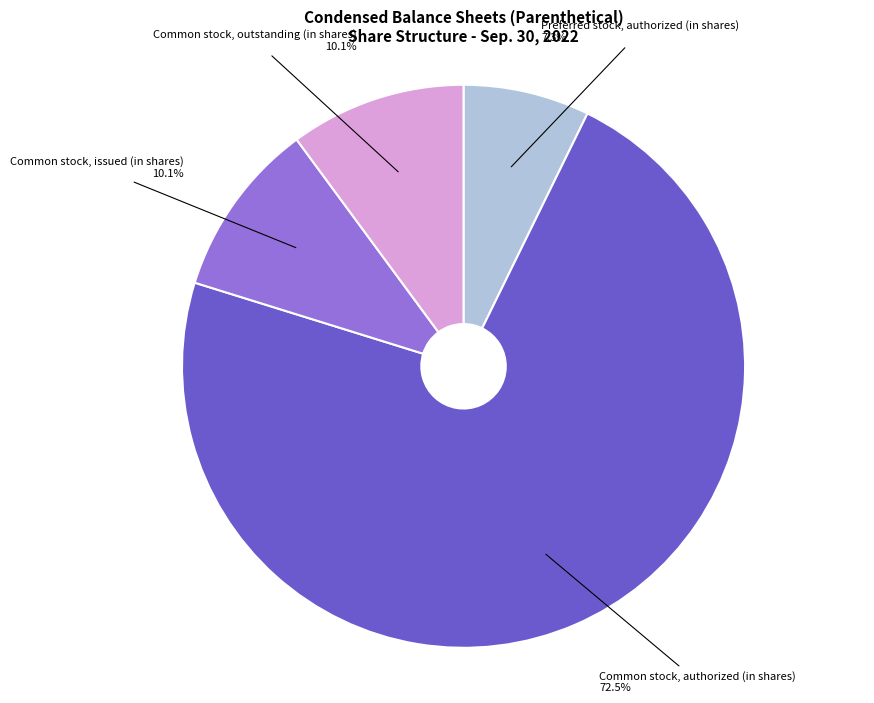

Is there any slice that represents more than half of the pie?

Yes